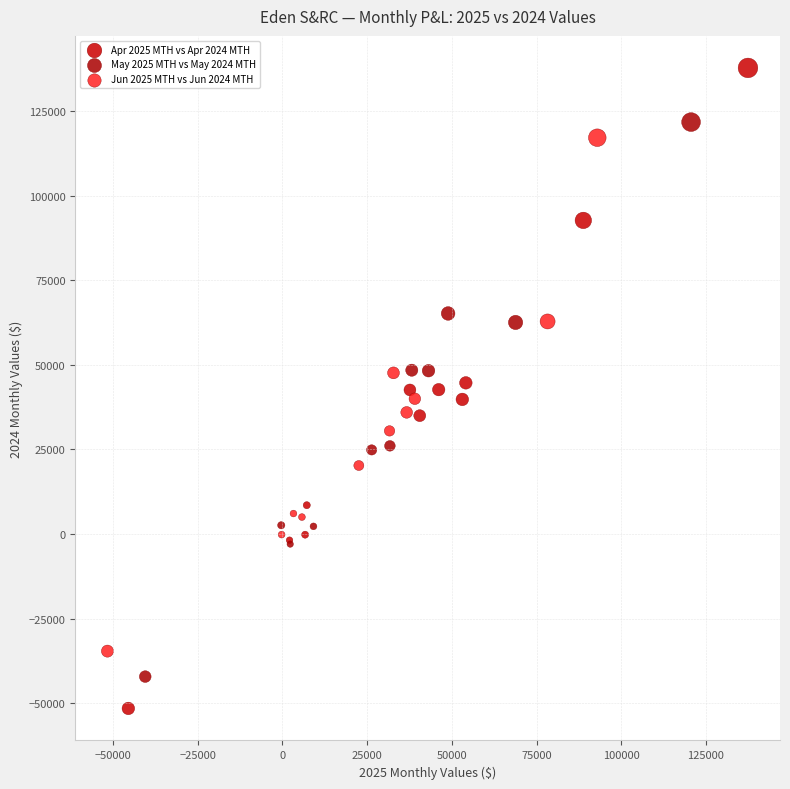

Which series contains the lowest Y value?

Apr 2025 MTH vs Apr 2024 MTH